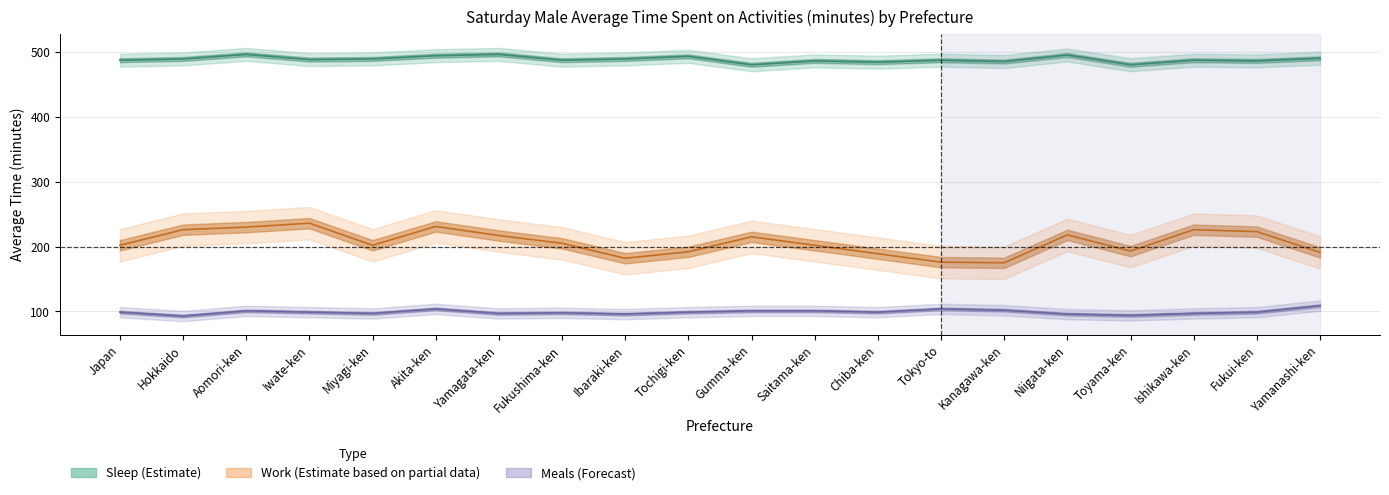

Where is Sleep (avg) nearest to the value 488?

Iwate-ken